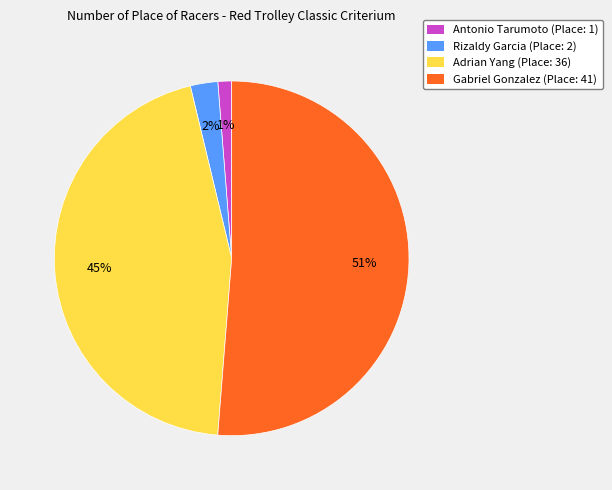

To the nearest percent, what is the difference between the Rizaldy Garcia and Antonio Tarumoto slice percentages?

1%